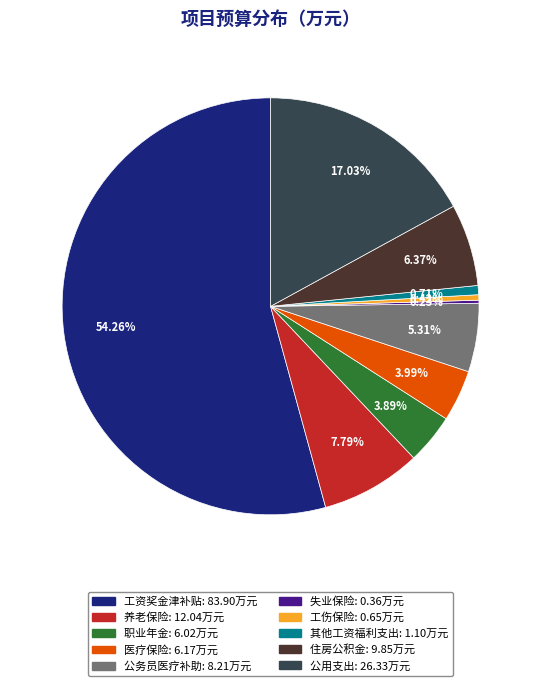

Is the sum of 公务员医疗补助 and 其他工资福利支出 greater than half?

No